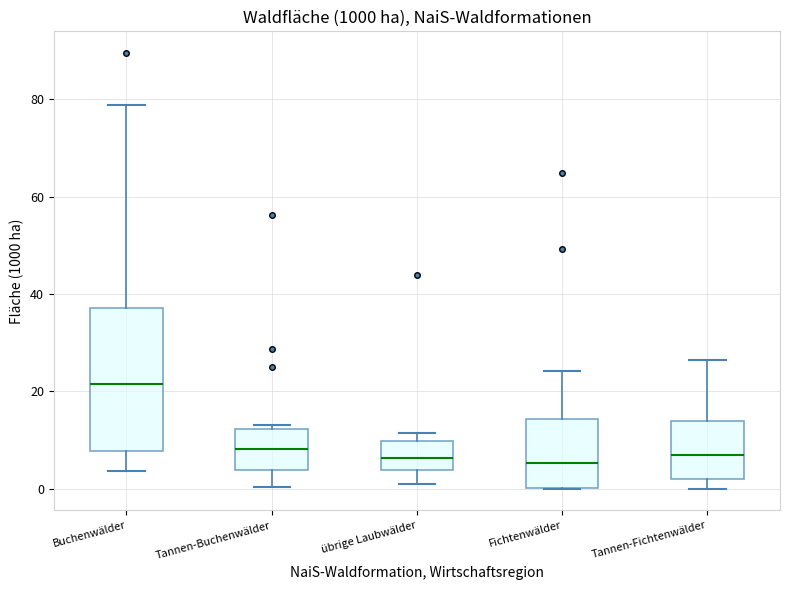

Comparing the boxes themselves (not the whiskers), which one is the tallest?

Buchenwälder